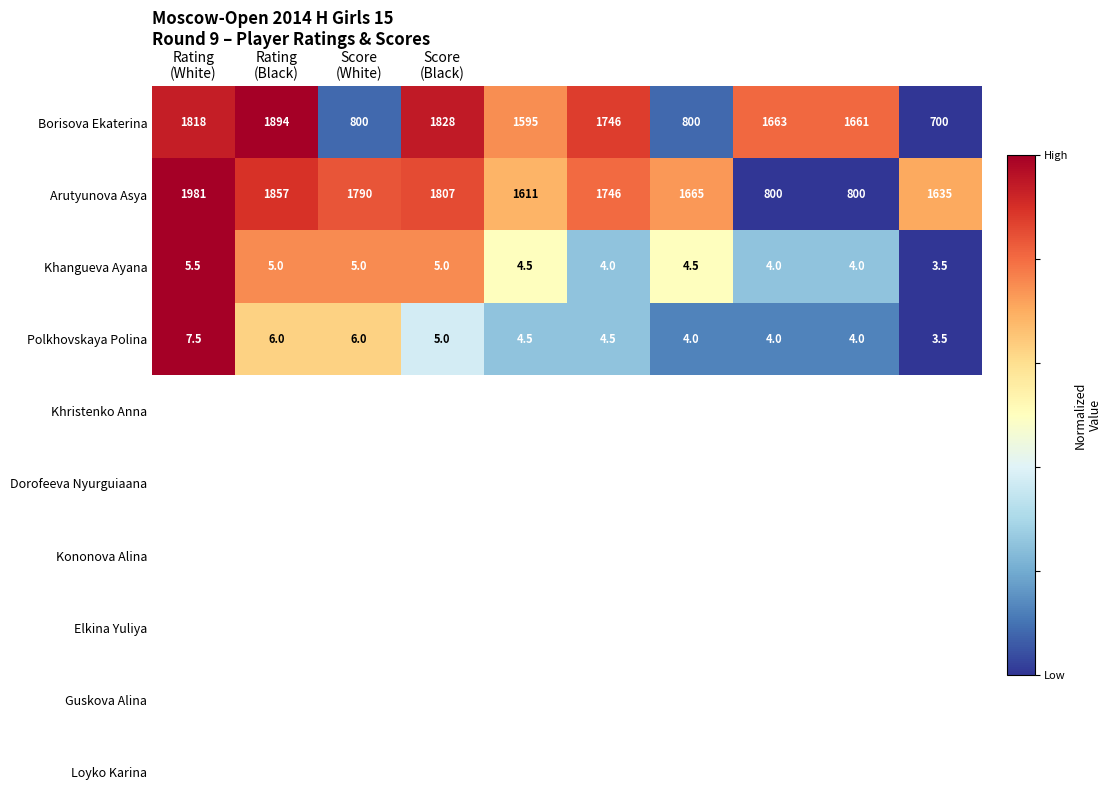

Which series has the widest spread of values?

Borisova Ekaterina